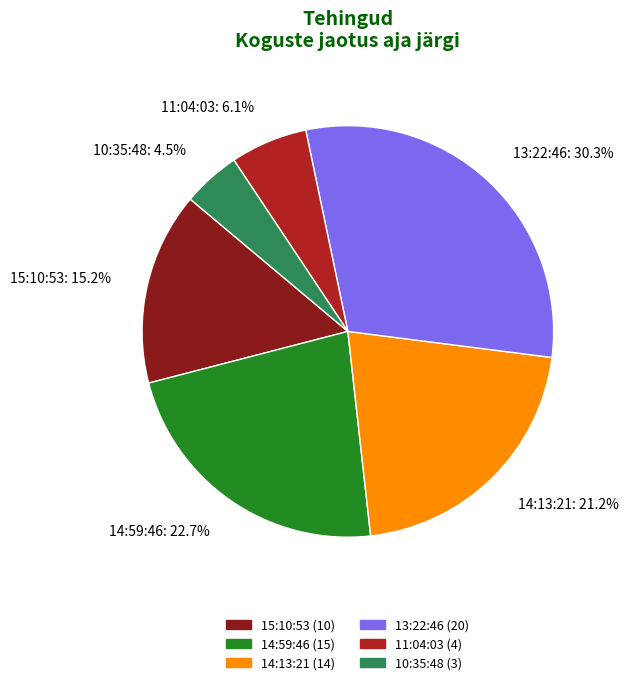

What percentage is the 13:22:46 slice, to the nearest percent?

30%